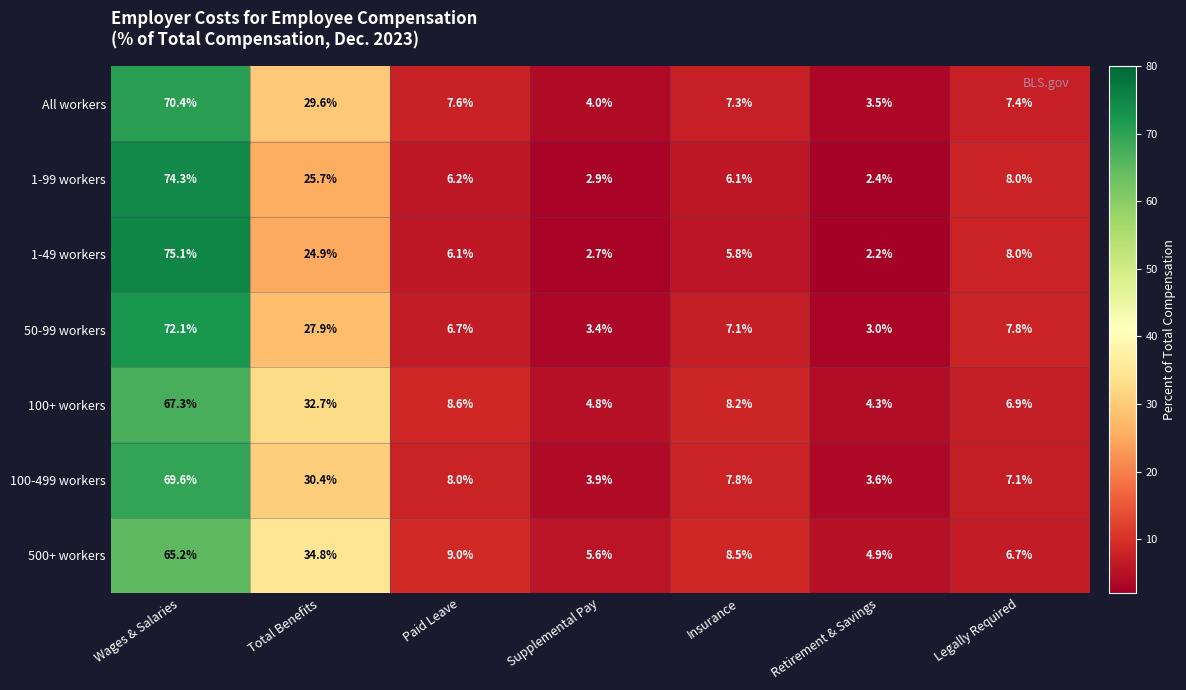

The value of 50-99 workers at Total Benefits is 6.8. True or false?

False